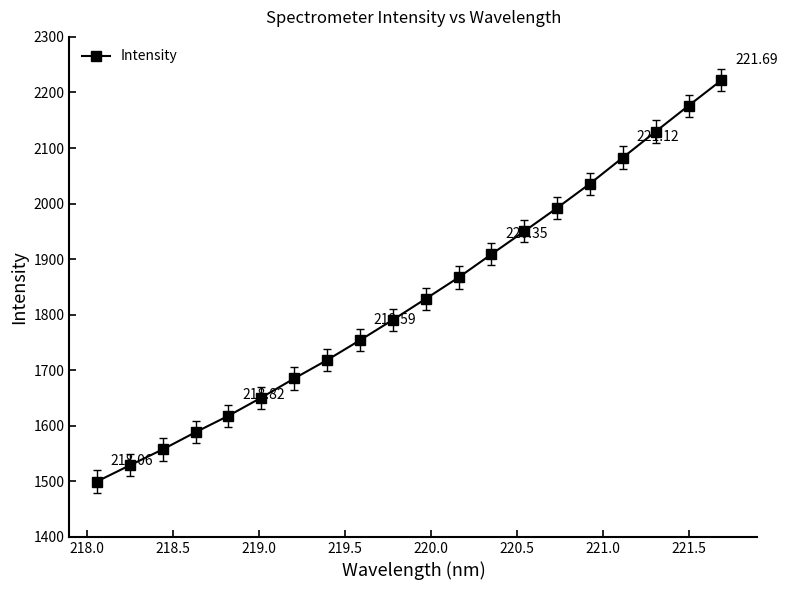

Reading left to right, extract all data points from this chart.

1499.7	1528.8	1557.4	1588.4	1618.0	1650.7	1685.2	1718.3	1753.9	1790.7	1828.6	1867.0	1908.8	1950.1	1992.2	2035.9	2082.8	2129.7	2176.2	2222.0